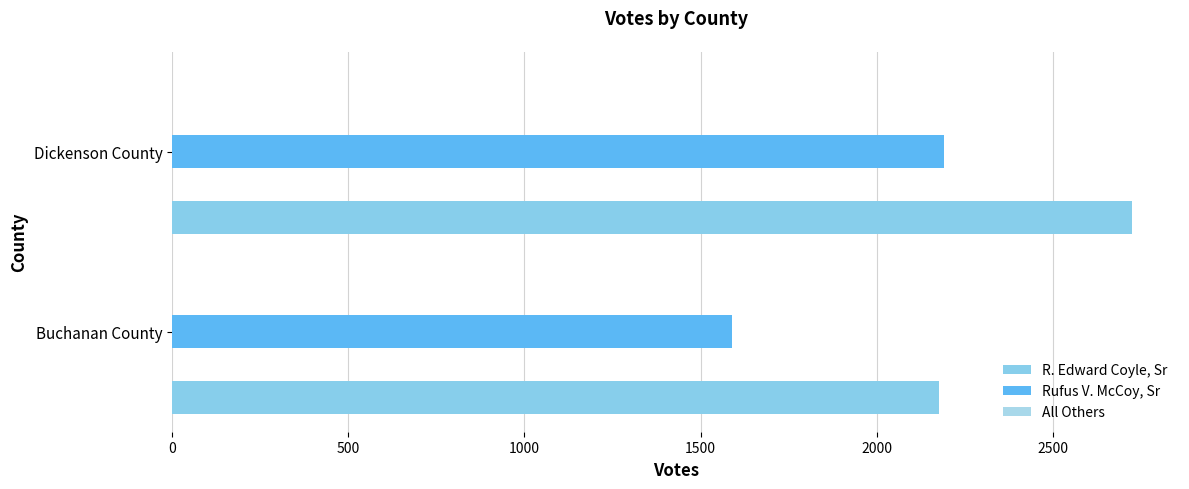

Count the number of categories in the chart.

2